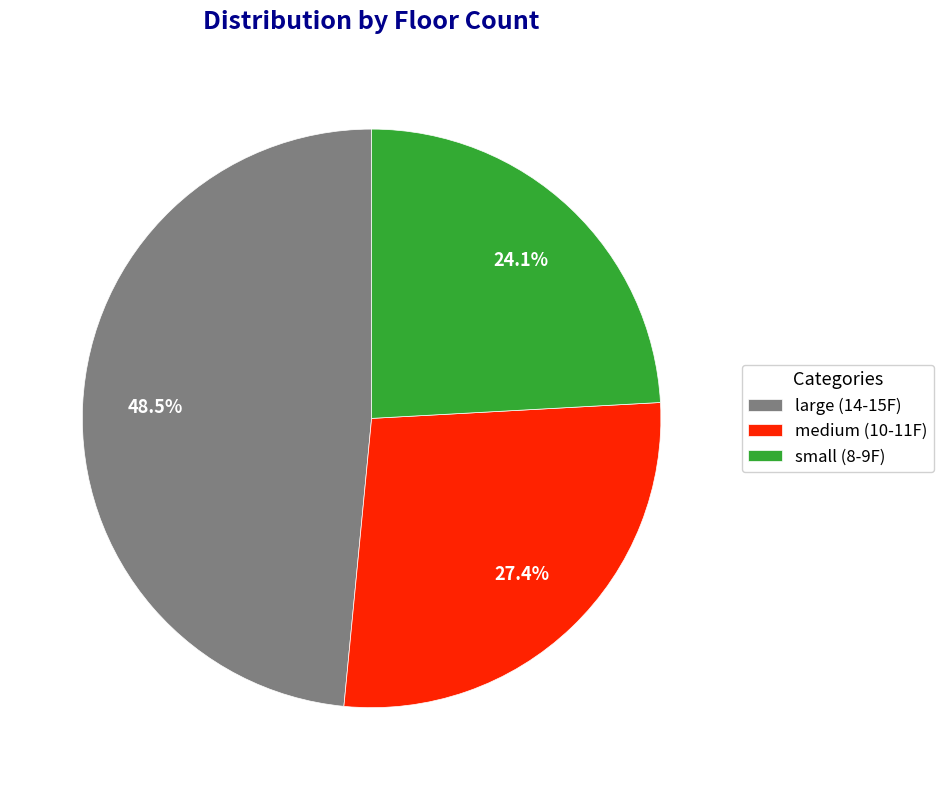

Combined, what portion of the pie is large (14-15F) and small (8-9F)?

72.6%